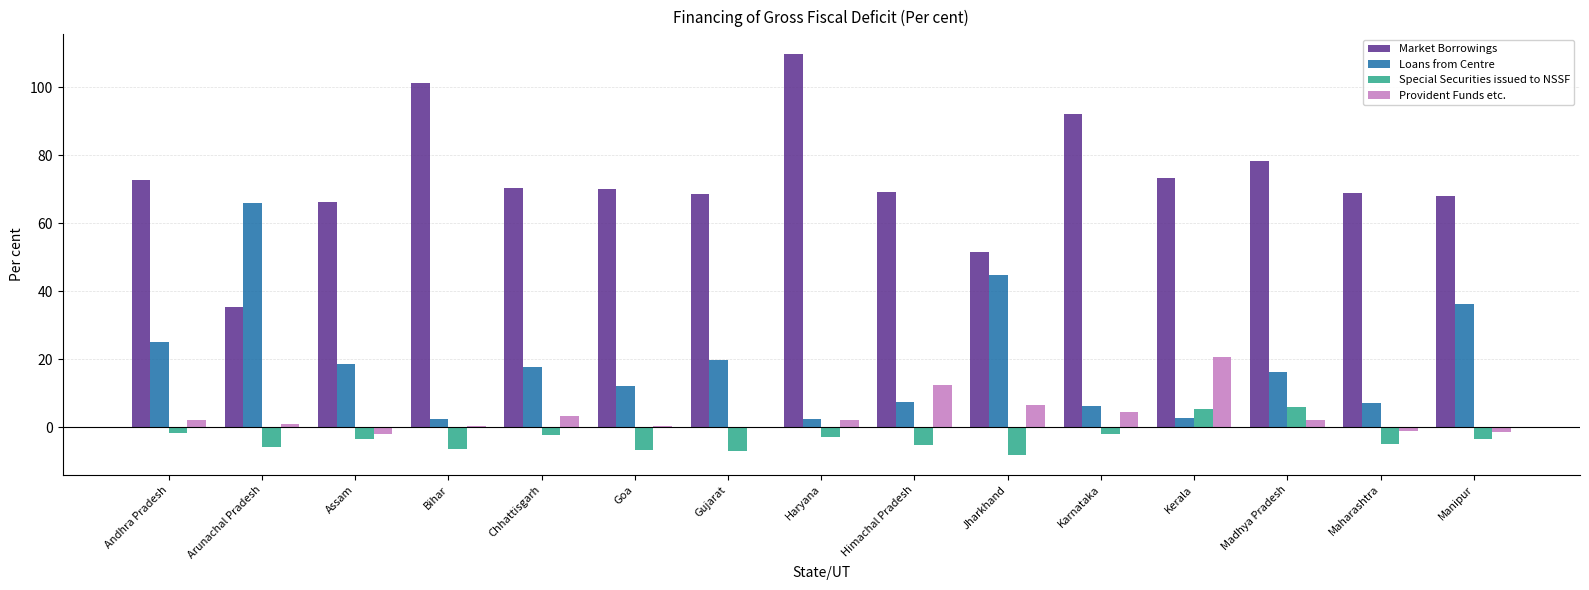

What is the maximum value shown in the chart?

109.7